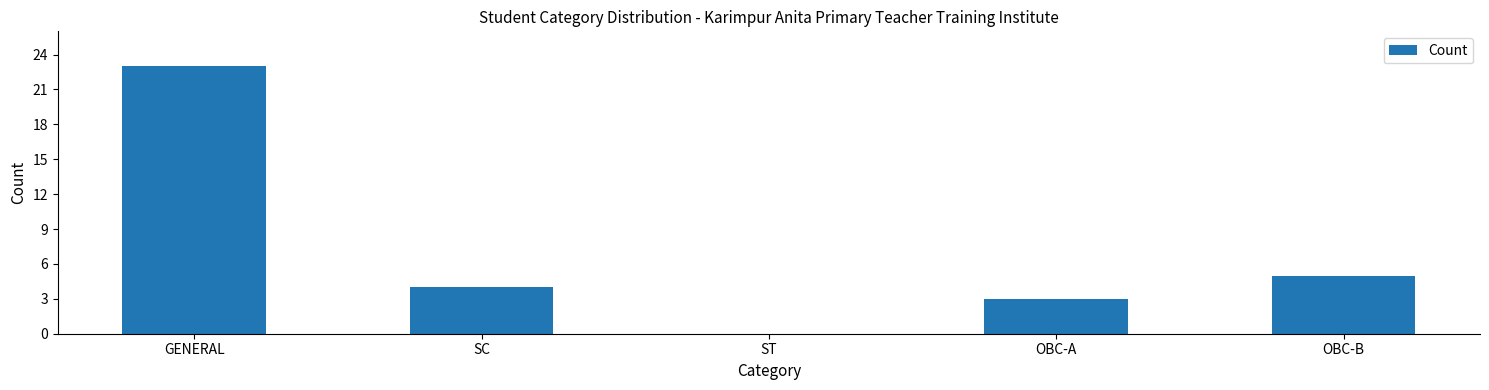

At which category does the chart reach its peak across all series?

GENERAL